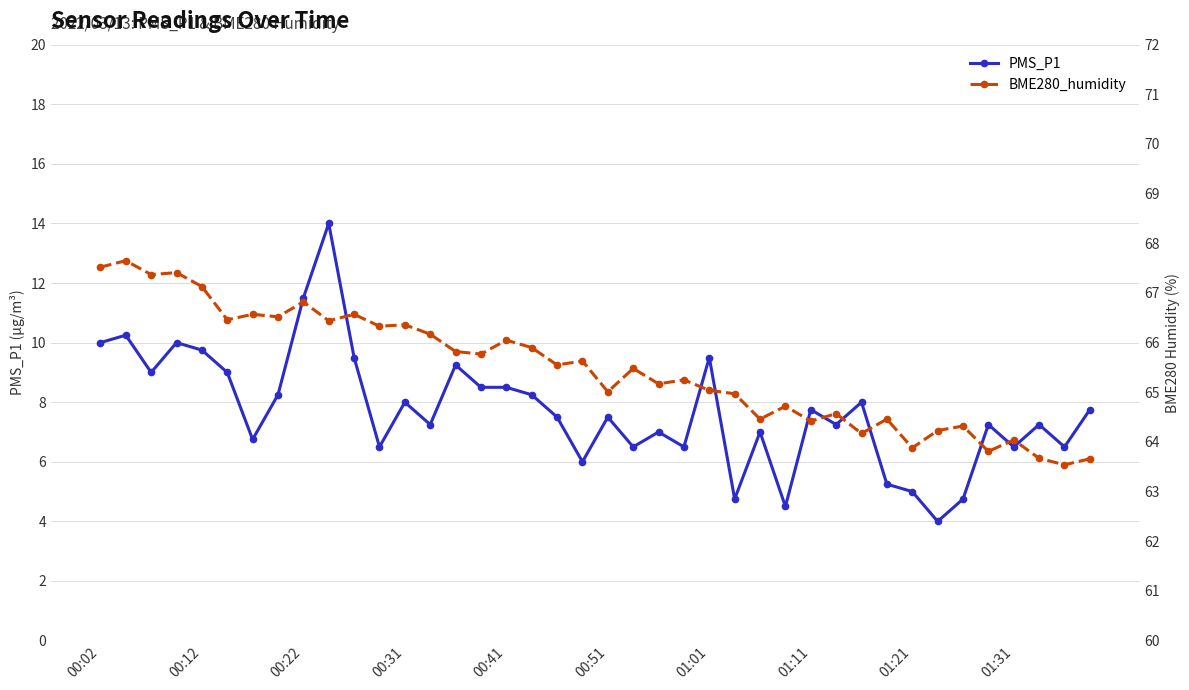

What is the difference between the second highest and minimum values in the PMS_P1 series?

7.5